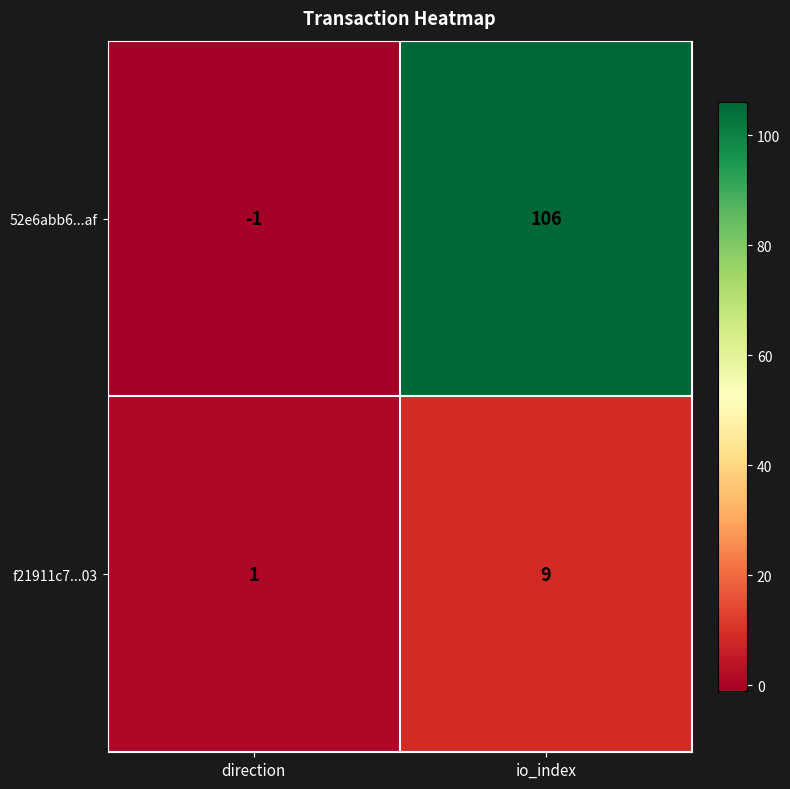

What is the smallest value displayed?

-1